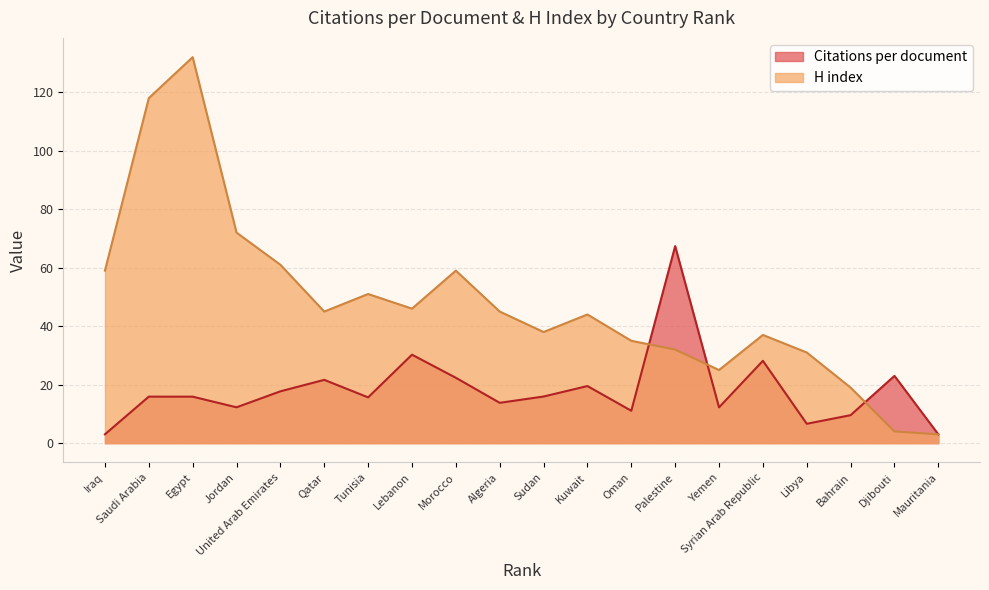

At which label does Citations per document first exceed 15?

Saudi Arabia